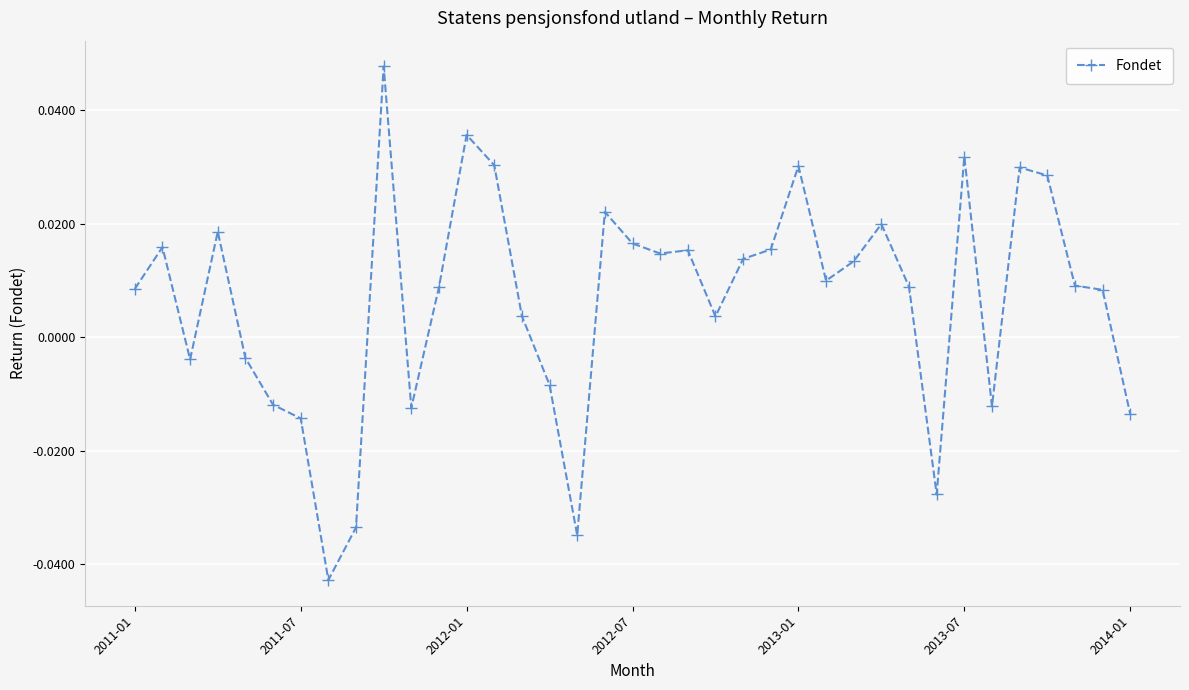

At which label does the data first exceed 0?

2011-01